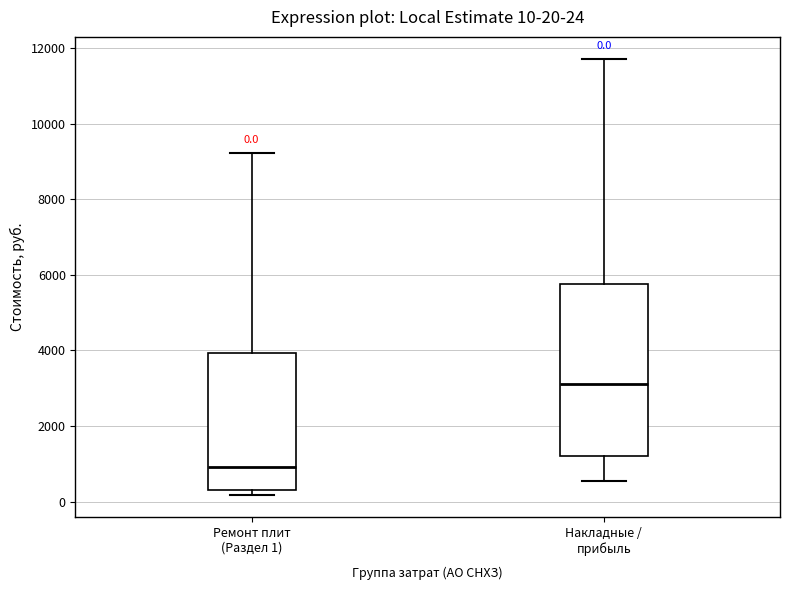

Which box's median line is the highest?

Накладные / прибыль